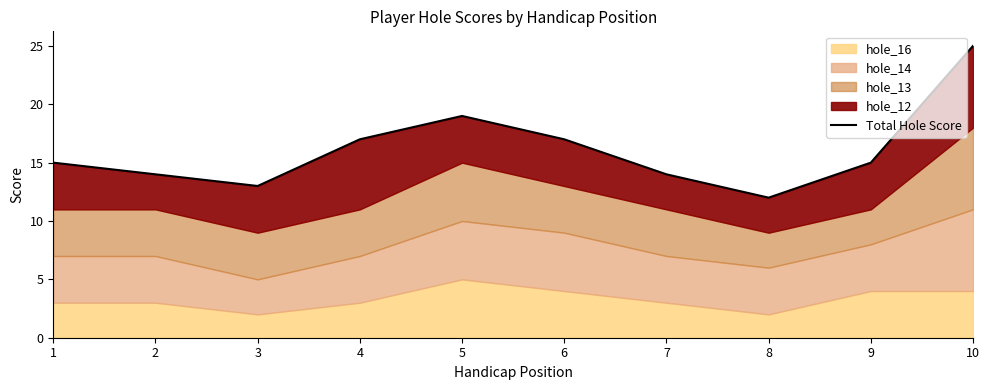

Reading left to right, extract all data points from this chart.

1=15	2=14	3=13	4=17	5=19	6=17	7=14	8=12	9=15	10=25